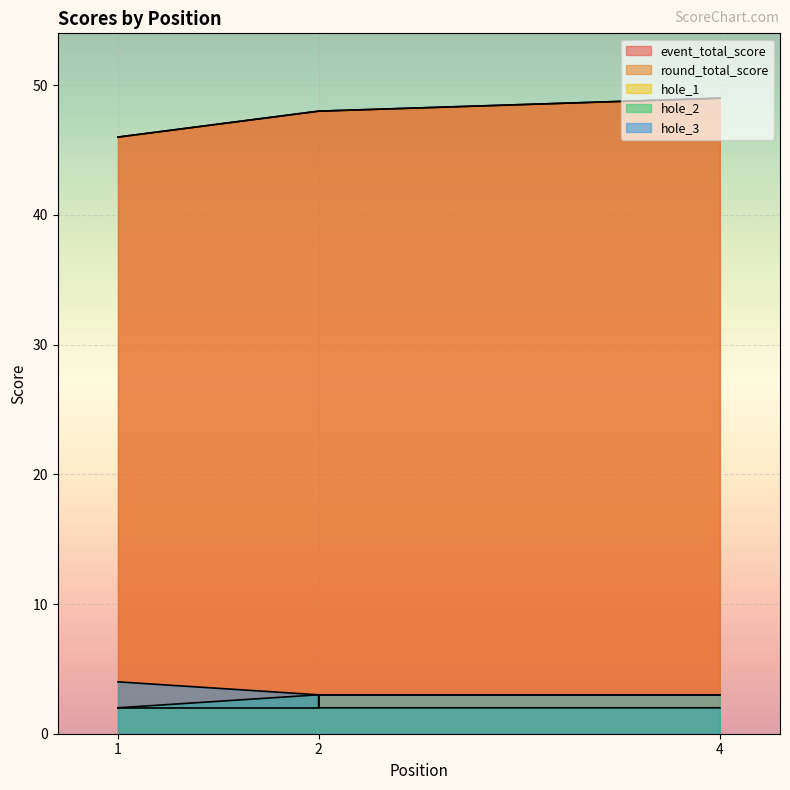

At which label does event_total_score first exceed 48?

4